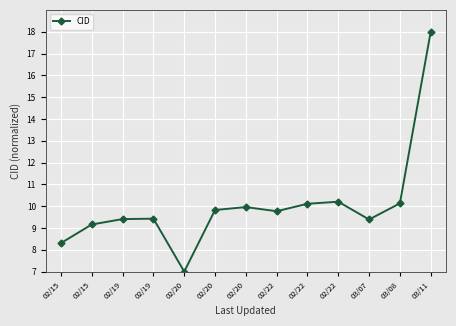

How many lines are shown in the chart?

1